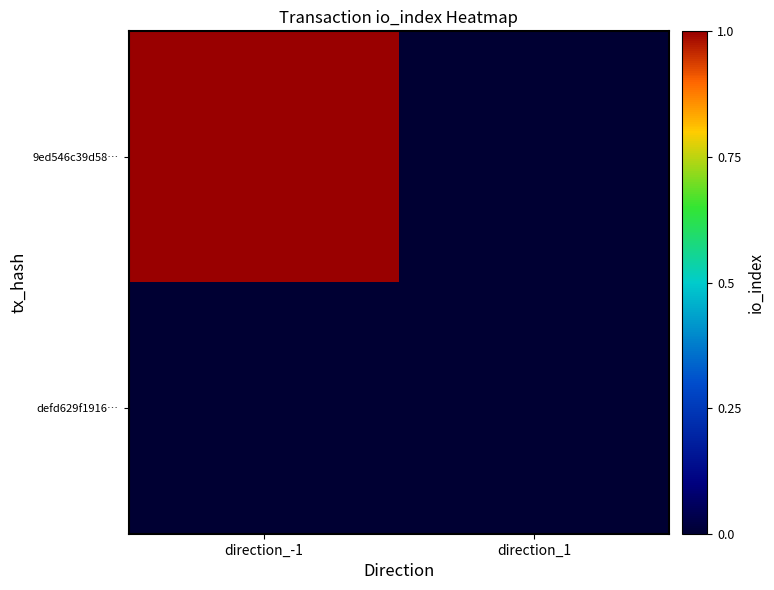

Rank the series by their average value, from lowest to highest.

defd629f1916…, 9ed546c39d58…